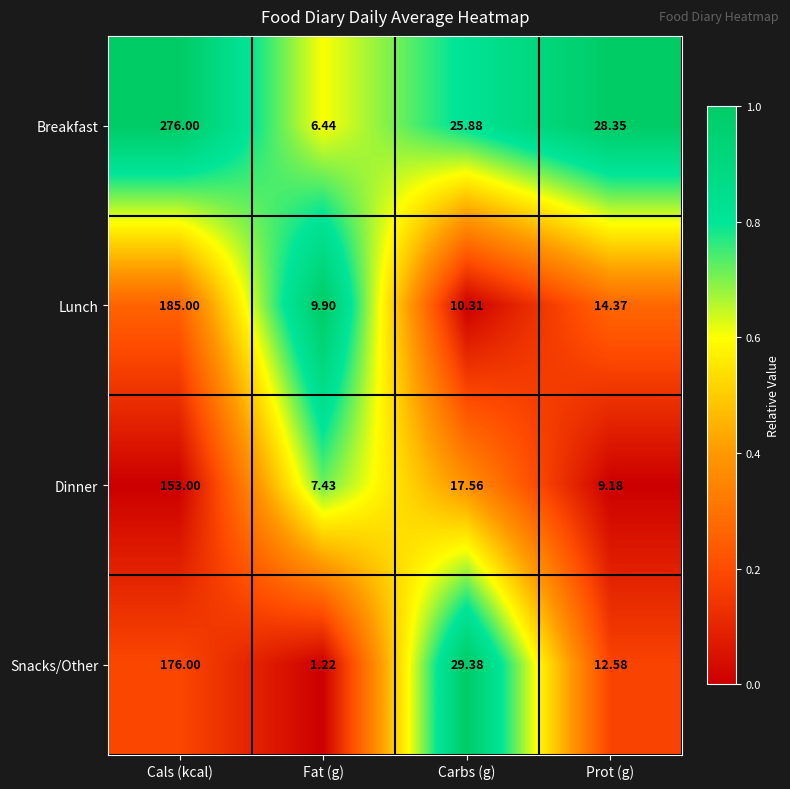

Between Cals (kcal) and Carbs (g), which series saw the biggest shift?

Breakfast